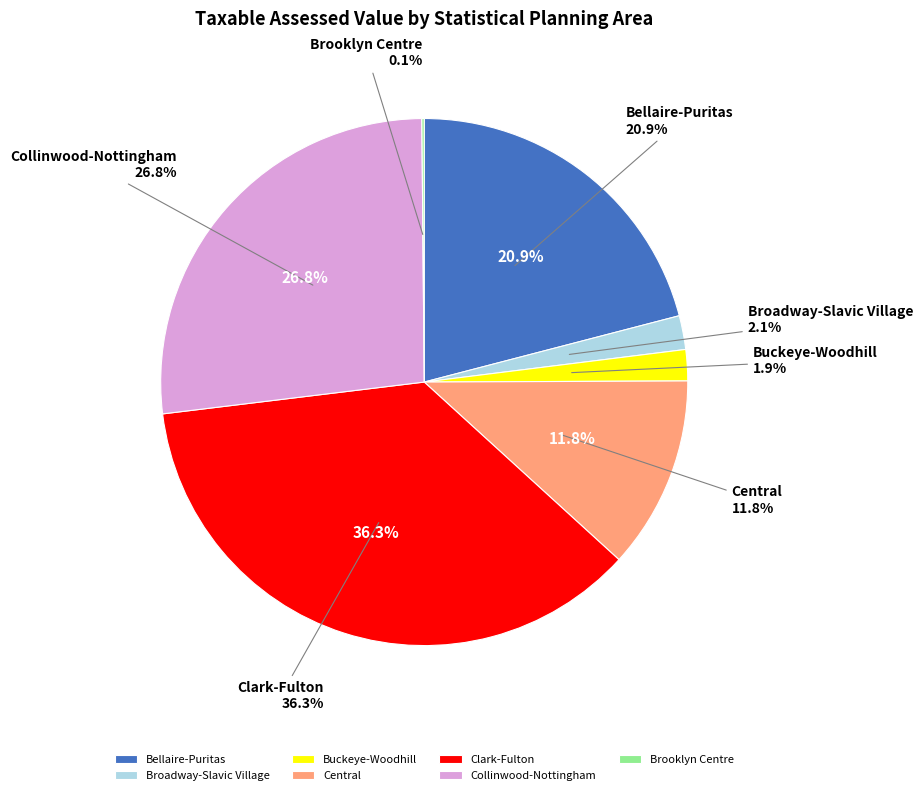

What percentage is the Collinwood-Nottingham slice, to the nearest percent?

27%